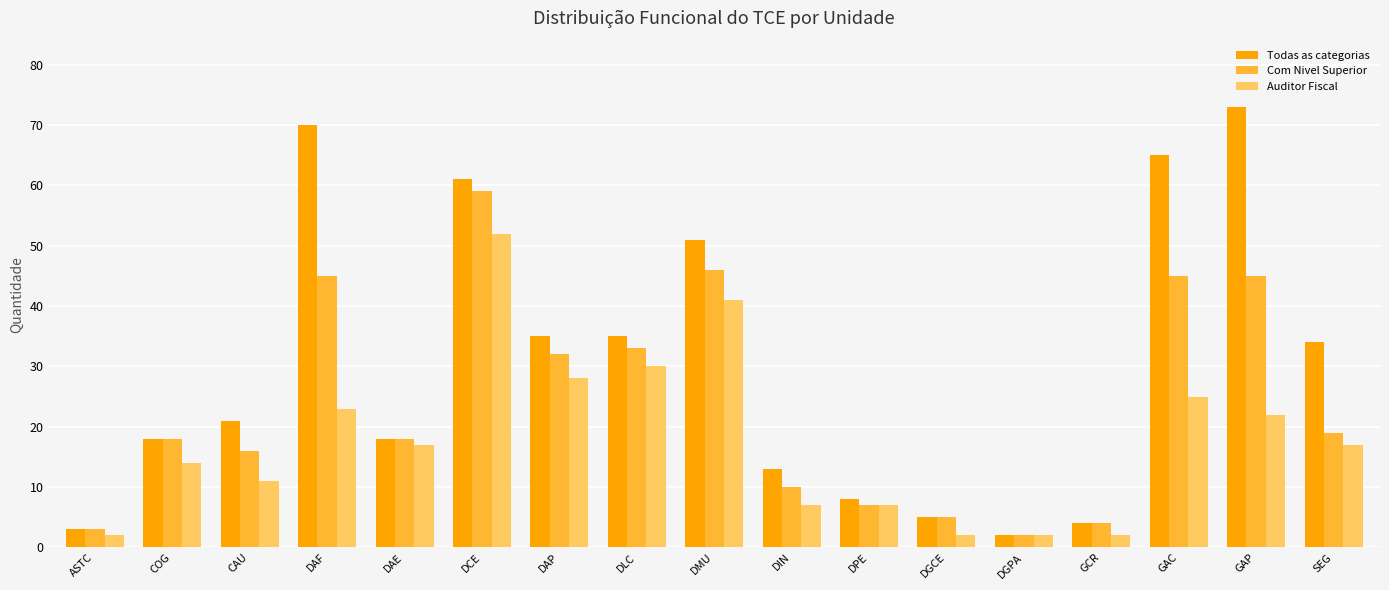

At which category is the sum across all series the highest?

DCE